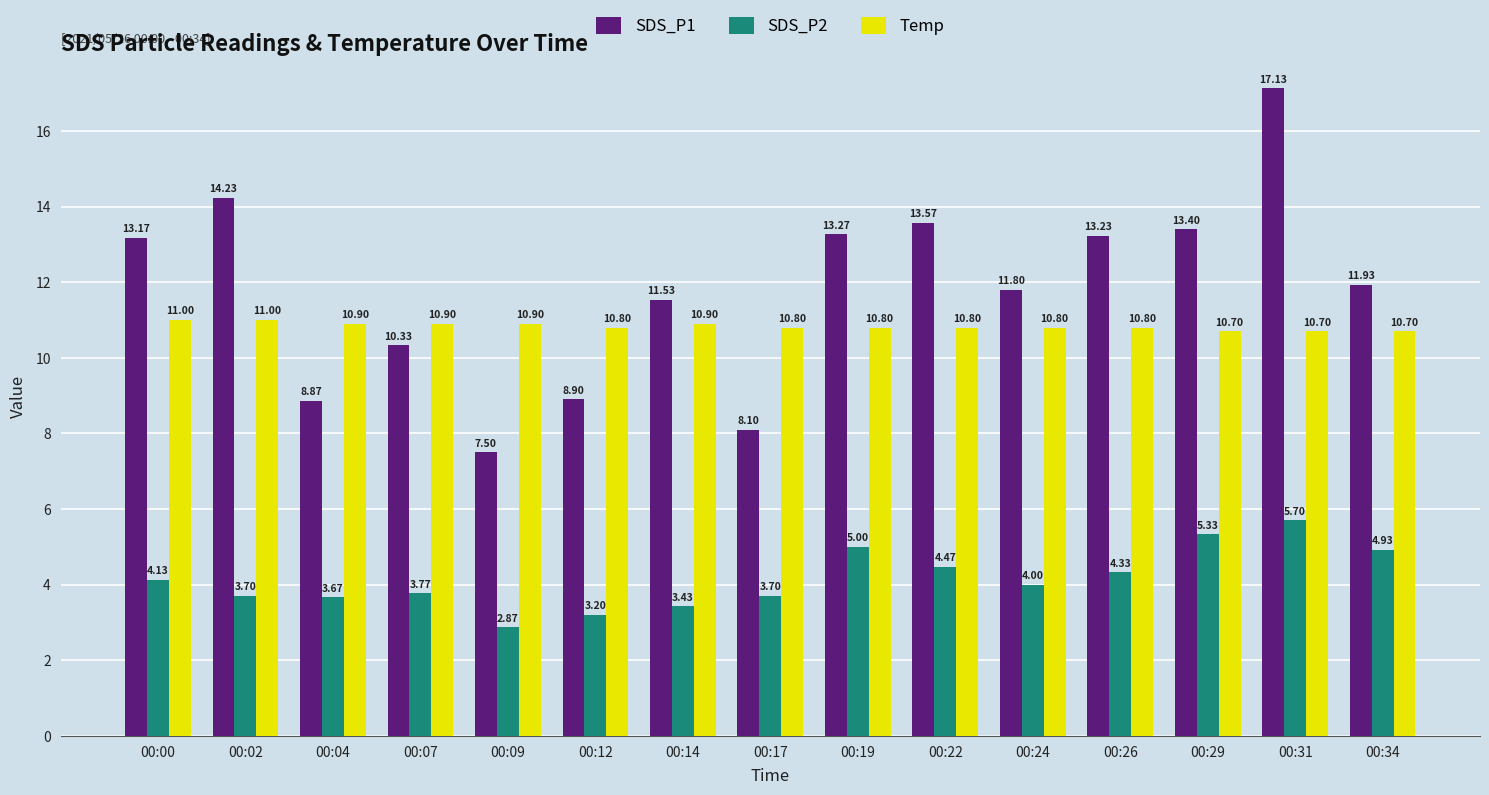

True or false: Temp has a value of 10.9 at 00:14.

True